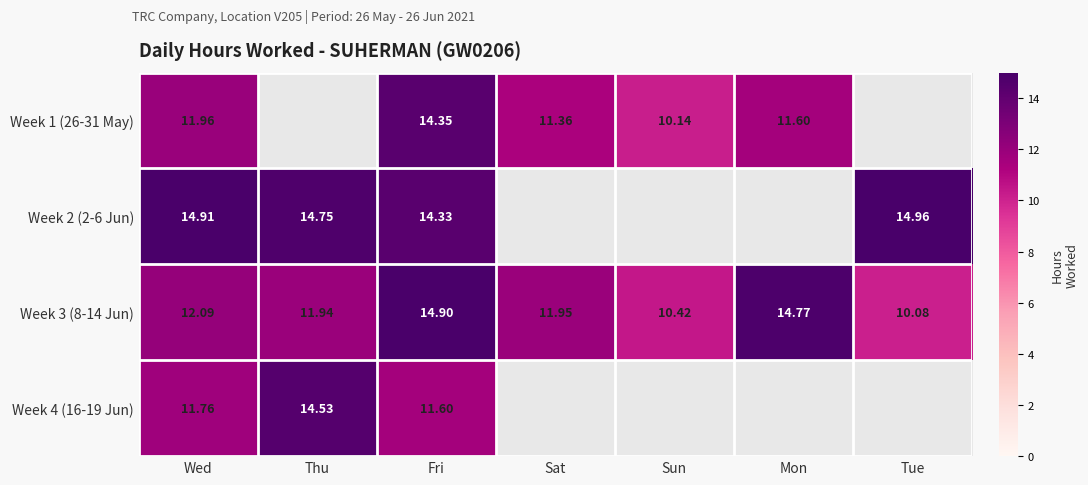

The Week 1 (26-31 May) series shows 12.0 at Wed. True or false?

True